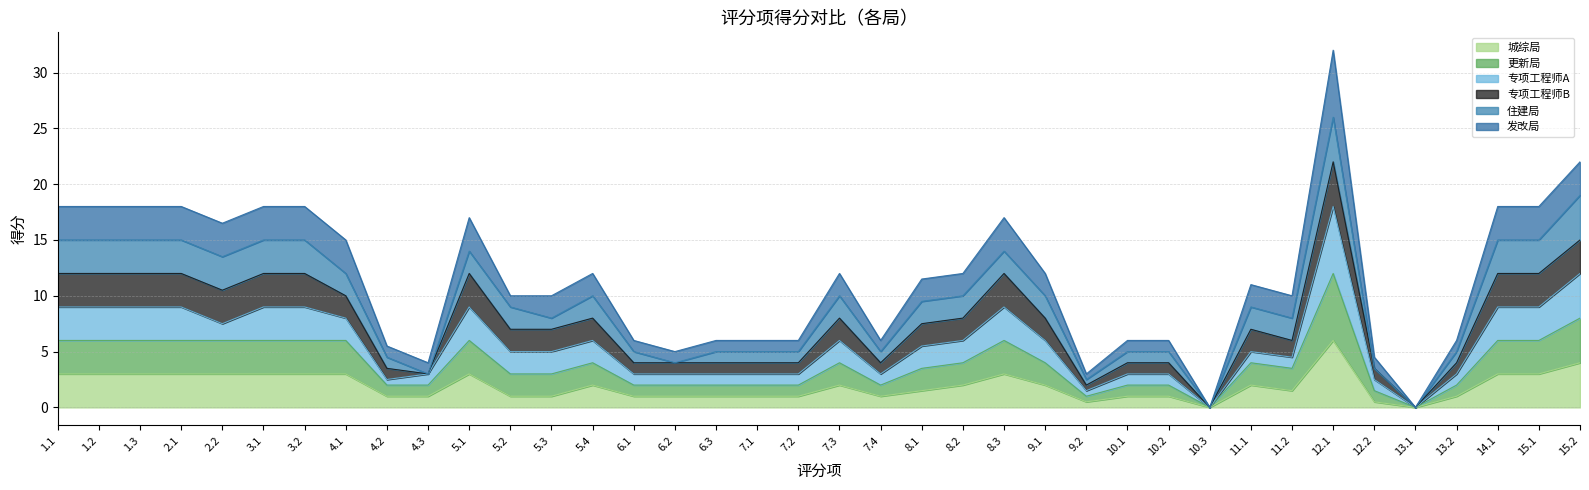

How many lines are shown in the chart?

6